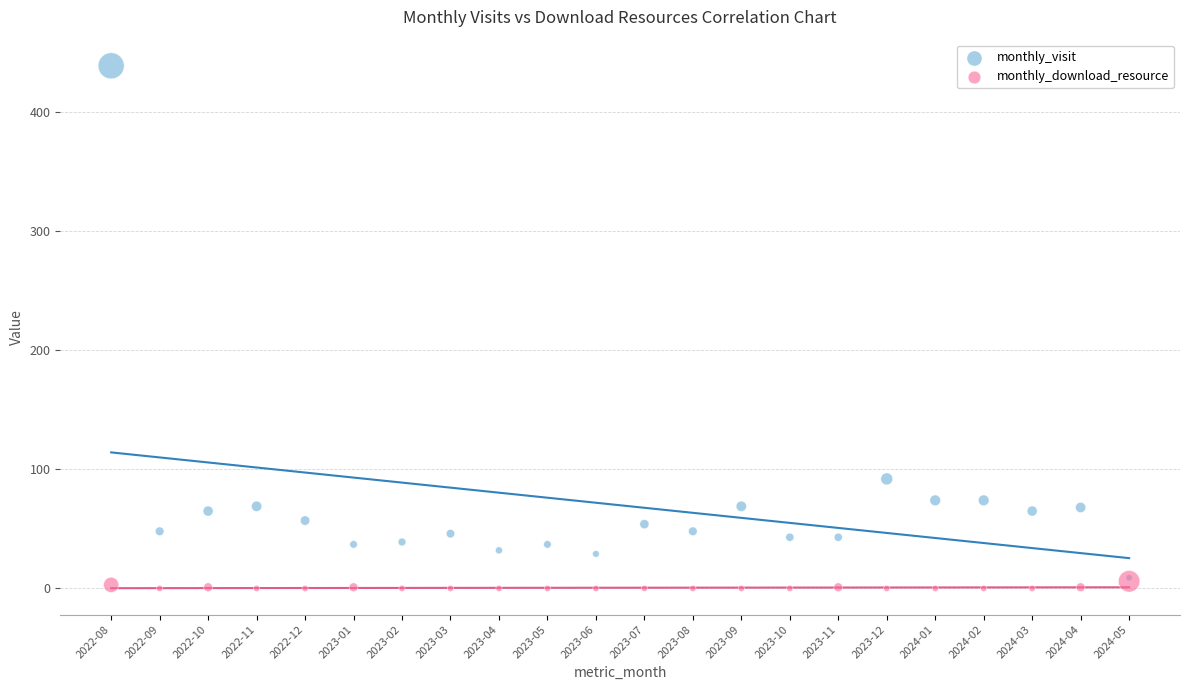

Which series has the largest Y range (max minus min)?

monthly_visit